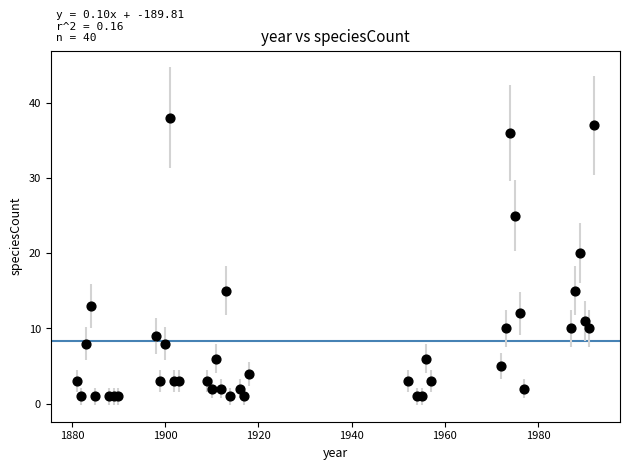

What Y value in the scatter plot is closest to 19?

20